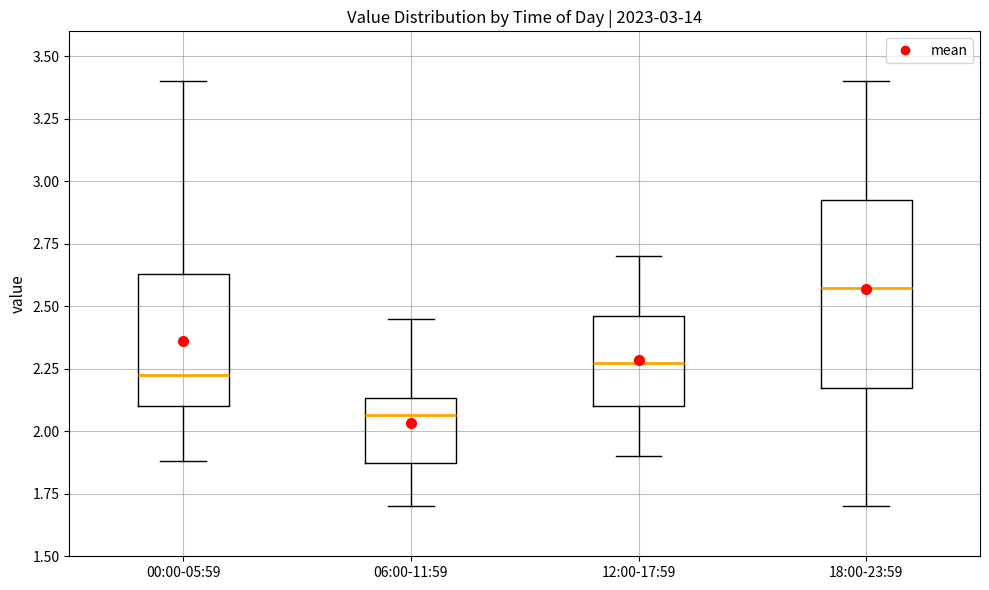

Comparing the boxes themselves (not the whiskers), which one is the tallest?

18:00-23:59